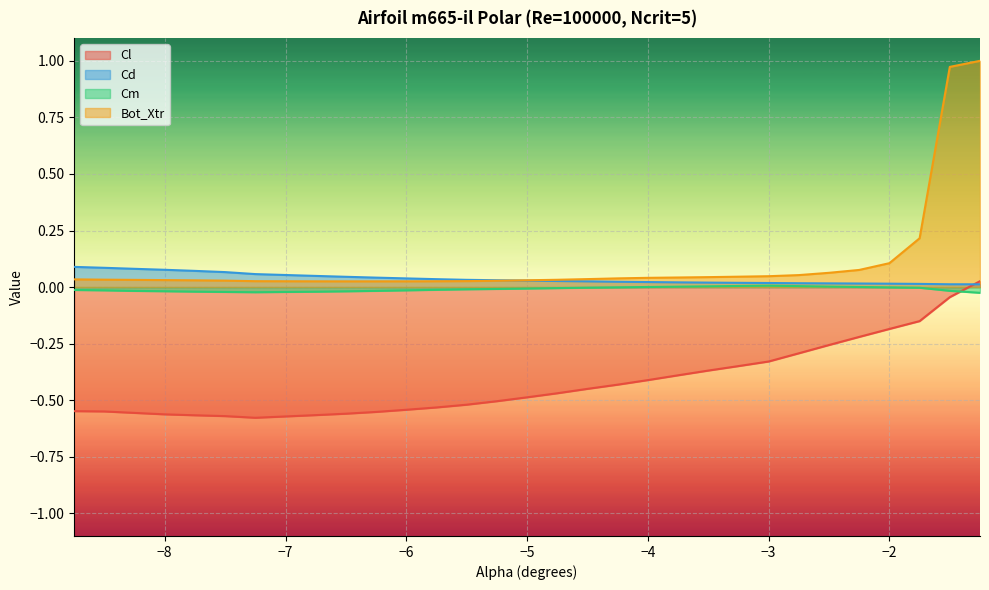

Reading left to right, transcribe all the data shown in this chart.

Cl: -8.75=-0.5	-8.5=-0.5	-8.25=-0.6	-8.0=-0.6	-7.75=-0.6	-7.5=-0.6	-7.25=-0.6	-6.75=-0.6	-6.5=-0.6	-6.25=-0.6	-6.0=-0.5	-5.75=-0.5	-5.5=-0.5	-5.25=-0.5	-5.0=-0.5	-4.75=-0.5	-4.5=-0.4	-4.25=-0.4	-4.0=-0.4	-3.75=-0.4	-3.5=-0.4	-3.25=-0.3	-3.0=-0.3	-2.75=-0.3	-2.5=-0.3	-2.25=-0.2	-2.0=-0.2	-1.75=-0.2	-1.5=-0.0	-1.25=0.0
Cd: -8.75=0.1	-8.5=0.1	-8.25=0.1	-8.0=0.1	-7.75=0.1	-7.5=0.1	-7.25=0.1	-6.75=0.0	-6.5=0.0	-6.25=0.0	-6.0=0.0	-5.75=0.0	-5.5=0.0	-5.25=0.0	-5.0=0.0	-4.75=0.0	-4.5=0.0	-4.25=0.0	-4.0=0.0	-3.75=0.0	-3.5=0.0	-3.25=0.0	-3.0=0.0	-2.75=0.0	-2.5=0.0	-2.25=0.0	-2.0=0.0	-1.75=0.0	-1.5=0.0	-1.25=0.0
Cm: -8.75=-0.0	-8.5=-0.0	-8.25=-0.0	-8.0=-0.0	-7.75=-0.0	-7.5=-0.0	-7.25=-0.0	-6.75=-0.0	-6.5=-0.0	-6.25=-0.0	-6.0=-0.0	-5.75=-0.0	-5.5=-0.0	-5.25=-0.0	-5.0=-0.0	-4.75=-0.0	-4.5=-0.0	-4.25=-0.0	-4.0=0.0	-3.75=0.0	-3.5=0.0	-3.25=0.0	-3.0=0.0	-2.75=0.0	-2.5=0.0	-2.25=0.0	-2.0=-0.0	-1.75=-0.0	-1.5=-0.0	-1.25=-0.0
Bot_Xtr: -8.75=0.0	-8.5=0.0	-8.25=0.0	-8.0=0.0	-7.75=0.0	-7.5=0.0	-7.25=0.0	-6.75=0.0	-6.5=0.0	-6.25=0.0	-6.0=0.0	-5.75=0.0	-5.5=0.0	-5.25=0.0	-5.0=0.0	-4.75=0.0	-4.5=0.0	-4.25=0.0	-4.0=0.0	-3.75=0.0	-3.5=0.0	-3.25=0.0	-3.0=0.0	-2.75=0.1	-2.5=0.1	-2.25=0.1	-2.0=0.1	-1.75=0.2	-1.5=1.0	-1.25=1.0